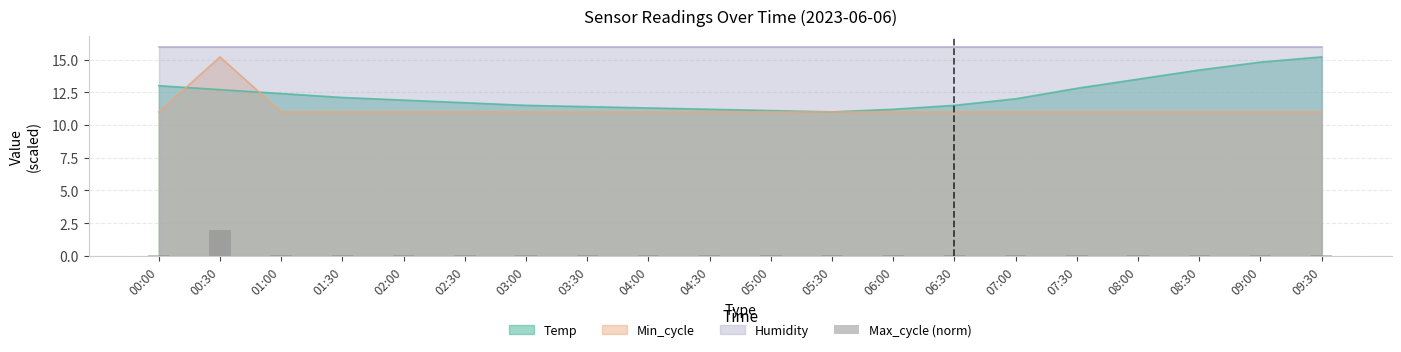

What is the label of the 19th bar from the left?

09:00